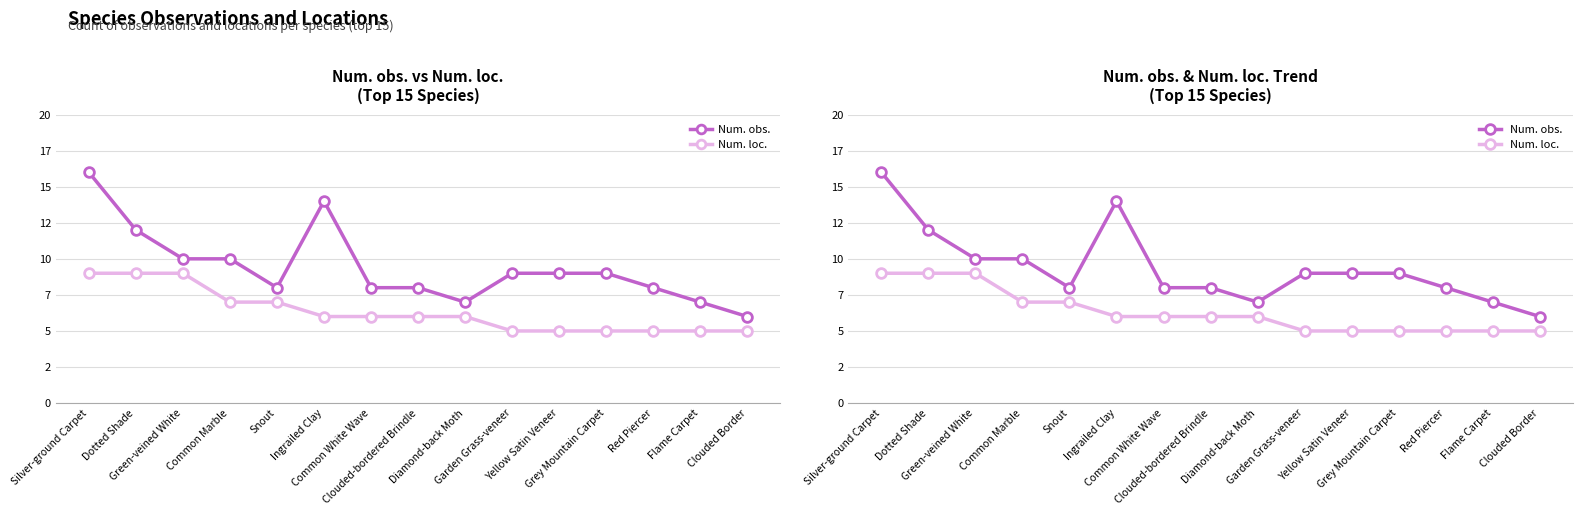

At which category is the sum across all series the highest?

Silver-ground Carpet